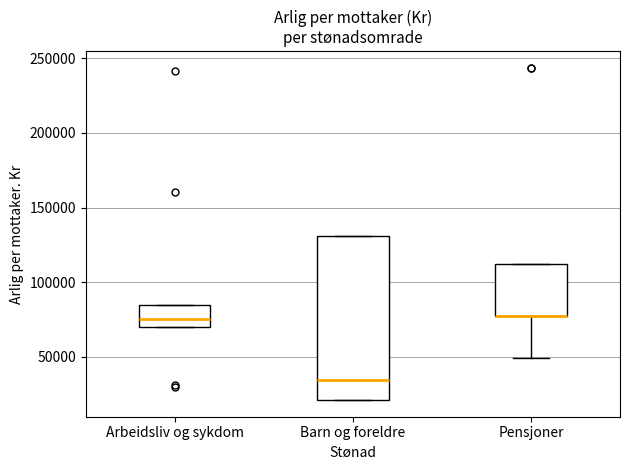

Reading left to right, transcribe this box plot: for each box, give where its median line is, the range the box spans, and where its two whiskers end, as read against the y-axis. The values are not printed on the chart, so give them approximately, as read against the axis.

Arbeidsliv og sykdom: median 75000, box 70000 to 85000, whiskers 70000 to 85000
Barn og foreldre: median 35000, box 20000 to 130000, whiskers 20000 to 130000
Pensjoner: median 80000 (drawn on the box's lower edge), box 80000 to 110000, whiskers 50000 to 110000